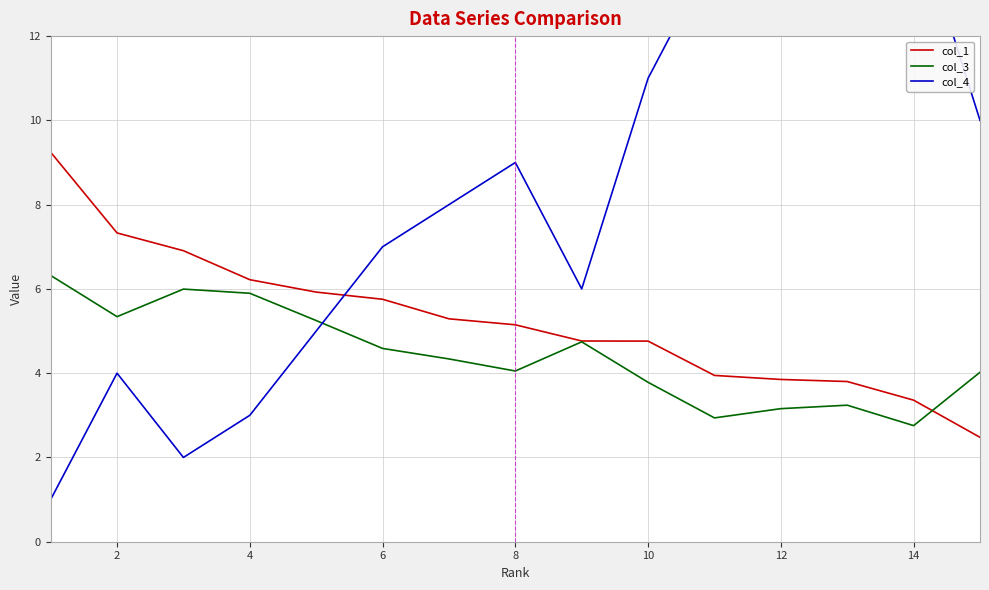

Is it true that col_3 equals 4.1 at 8?

True